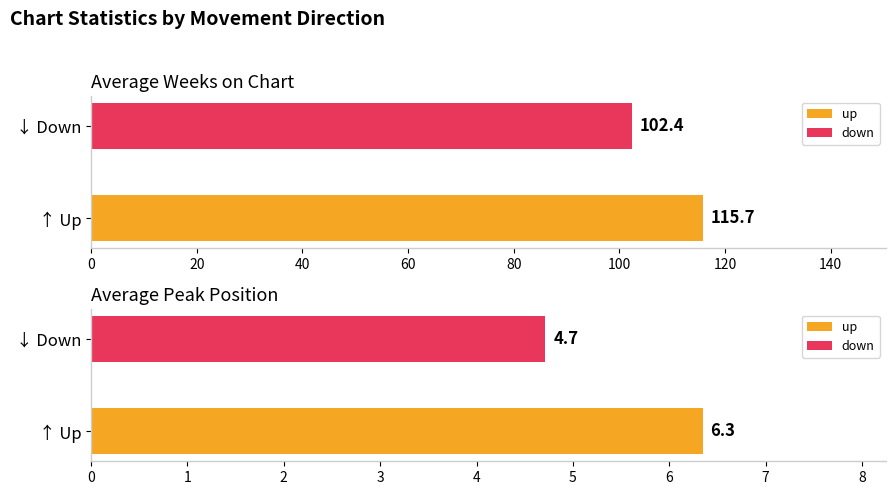

At up, list the series in order from largest to smallest.

Average Weeks on Chart, Average Peak Position